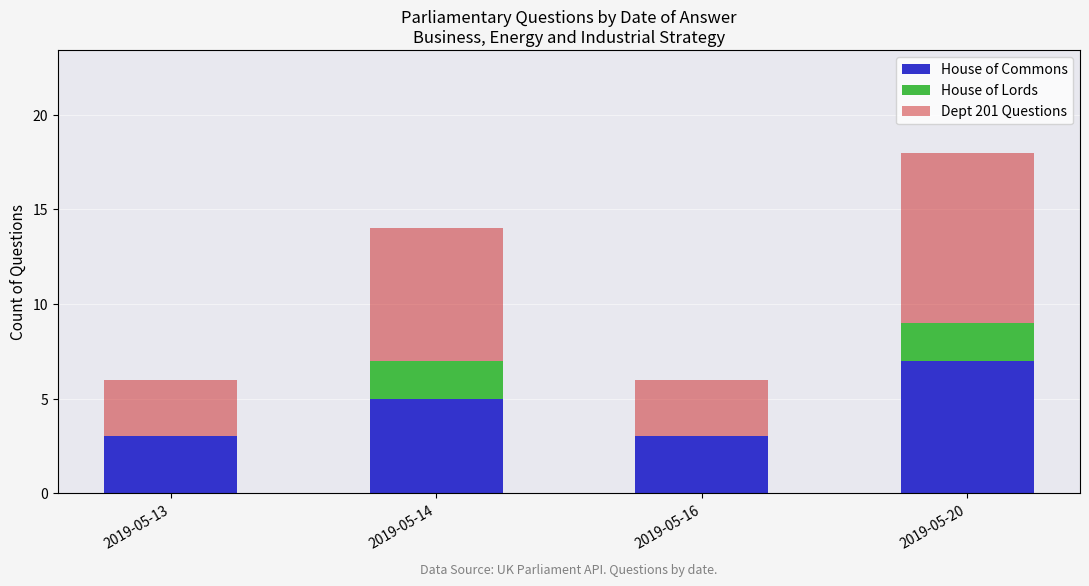

Reading right to left, transcribe the values for House of Commons.

2019-05-20=7	2019-05-16=3	2019-05-14=5	2019-05-13=3